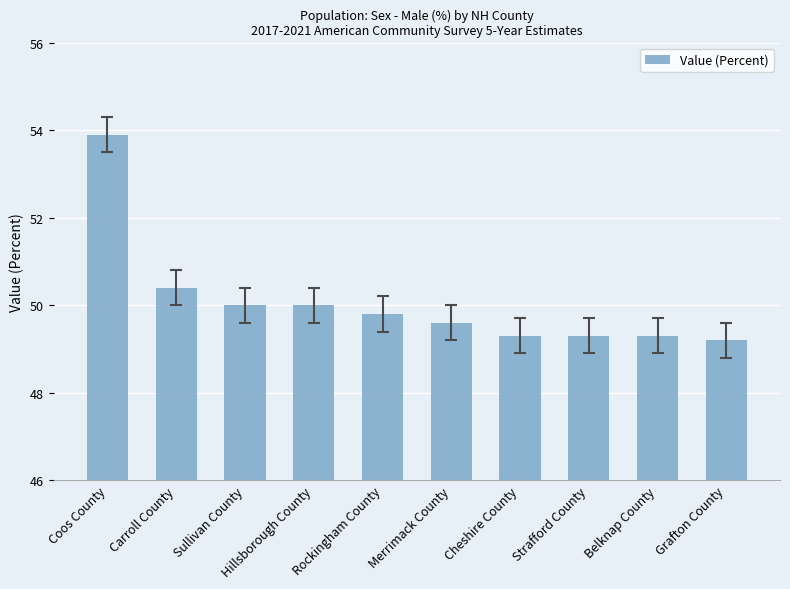

The value at Coos County is 26.9. True or false?

False